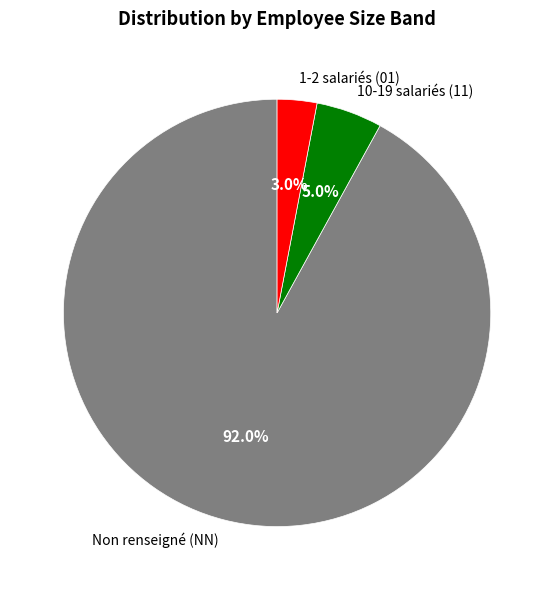

What portion of the pie excludes Non renseigné (NN)?

8.0%